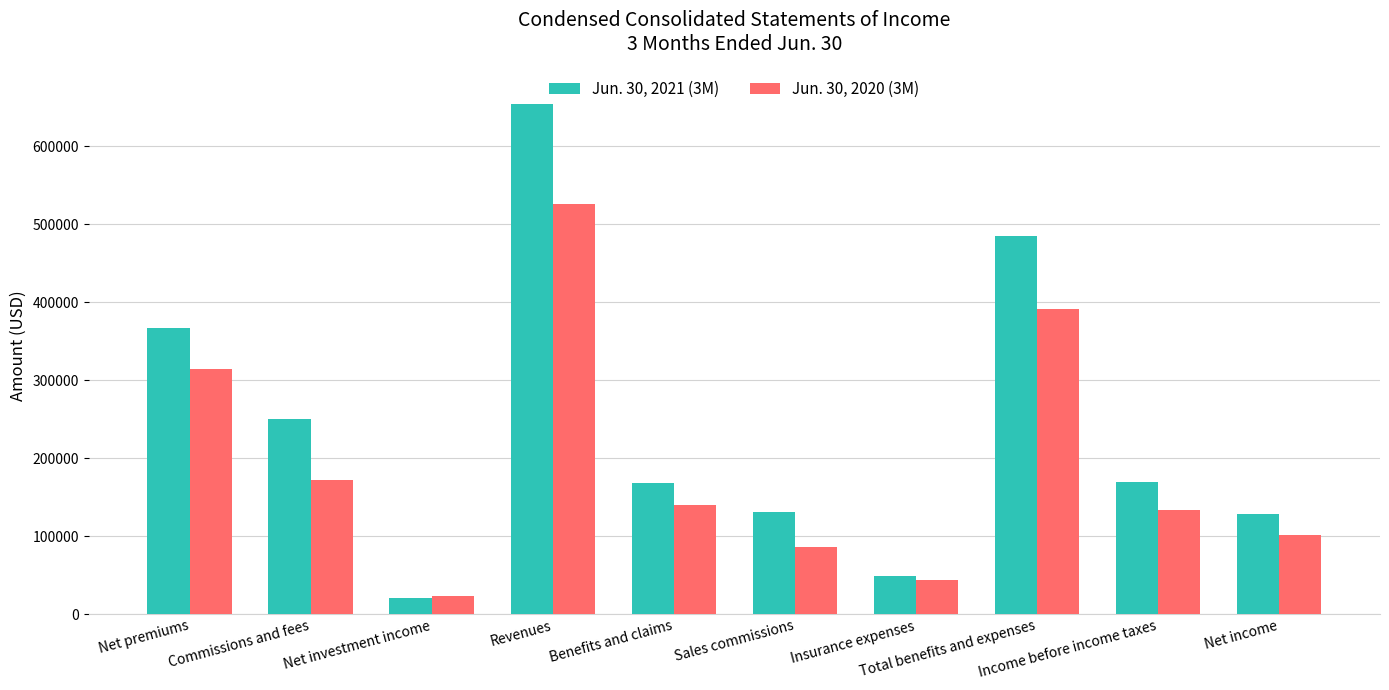

Are the bars horizontal?

No